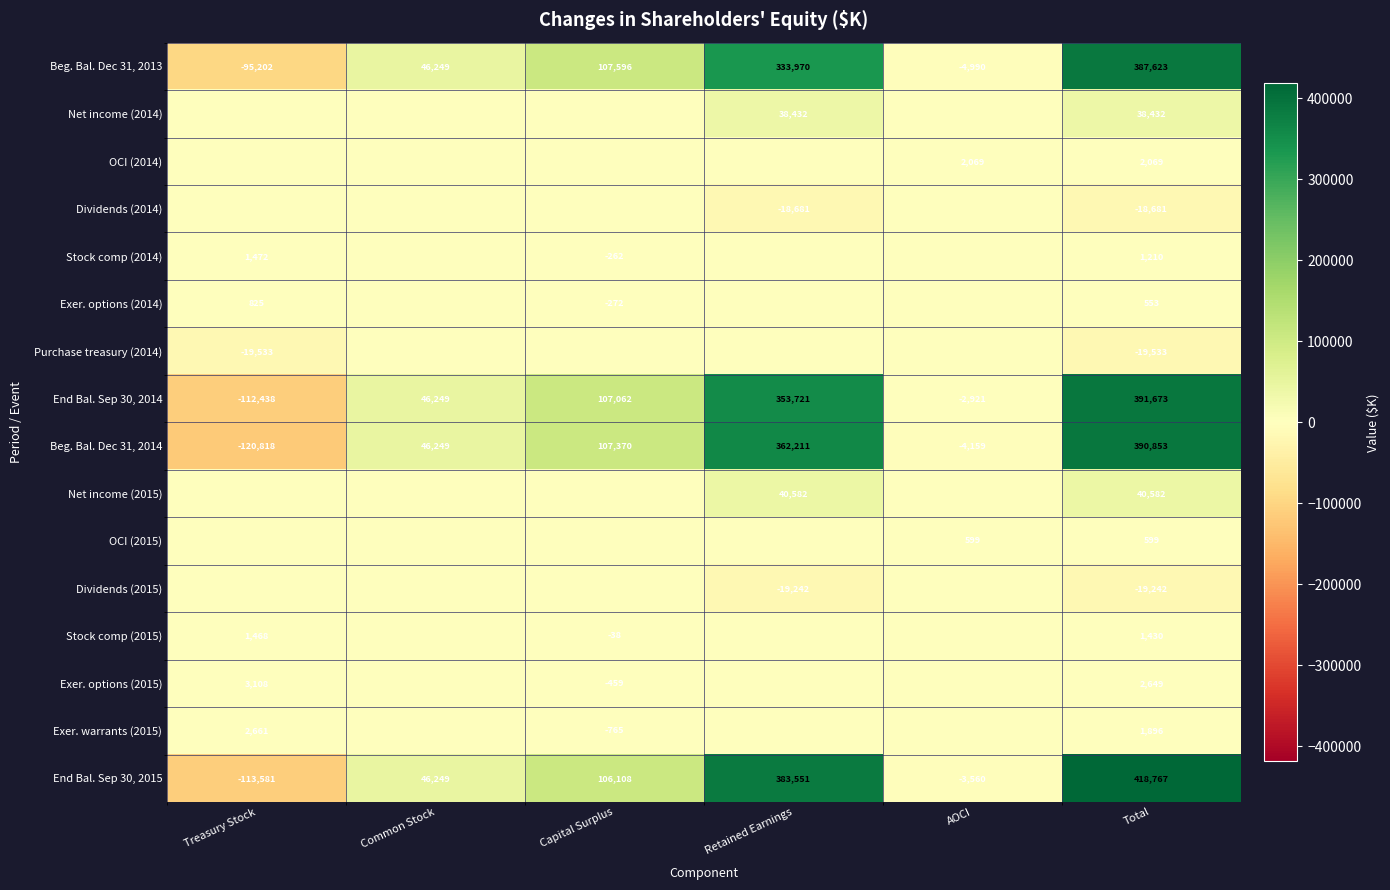

At which category is the sum across all series the highest?

Total